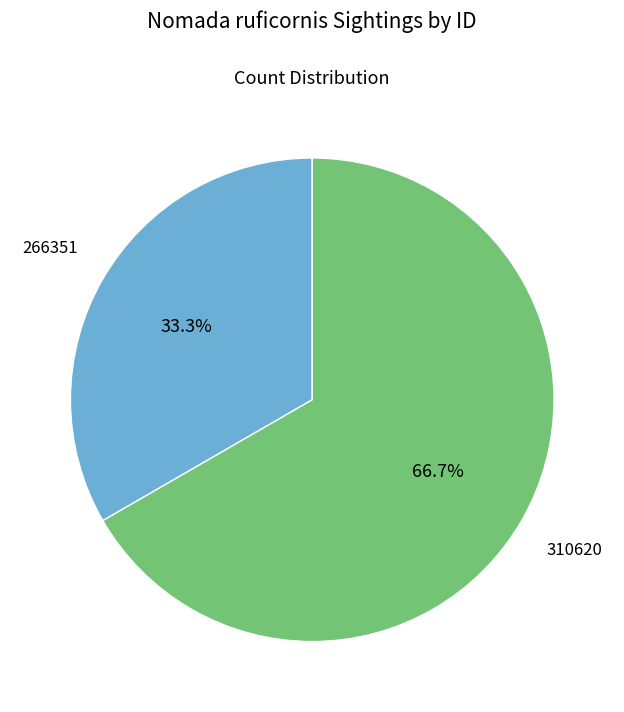

To the nearest percent, what is the average slice percentage?

50%